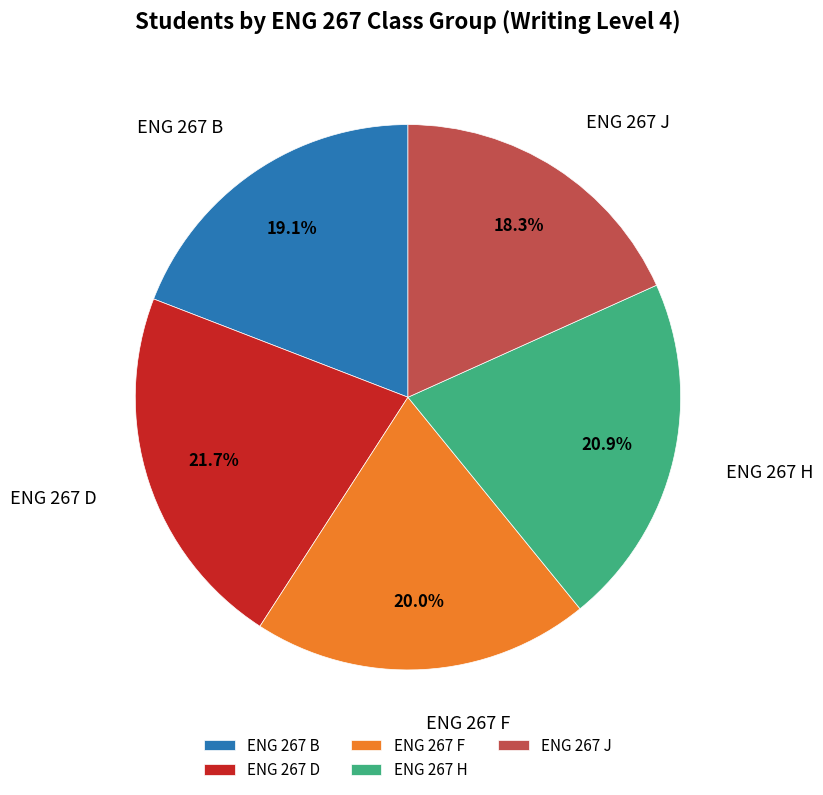

Which slice is the largest?

ENG 267 D